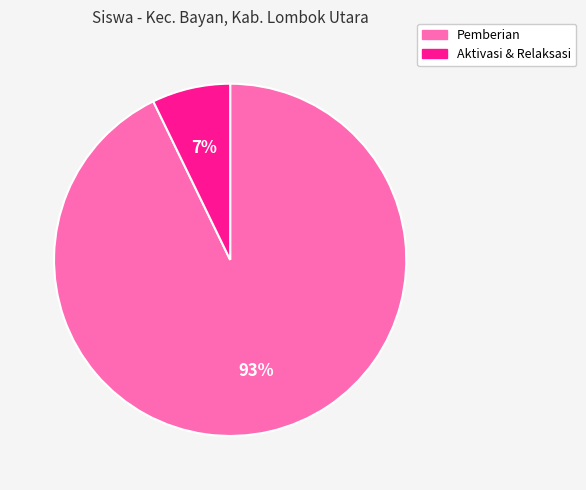

To the nearest percent, what is the average slice percentage?

50%